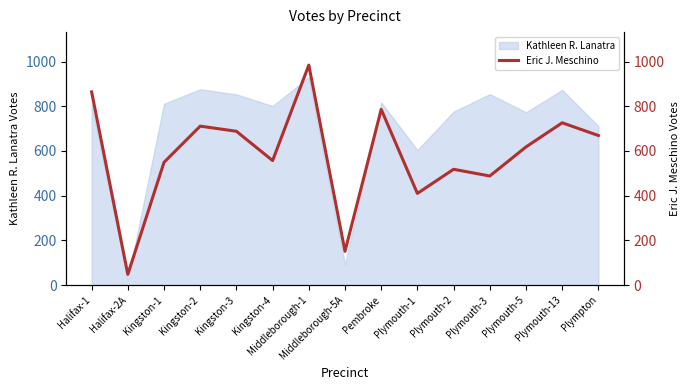

The value of Kathleen R. Lanatra at Kingston-3 is 853. True or false?

True